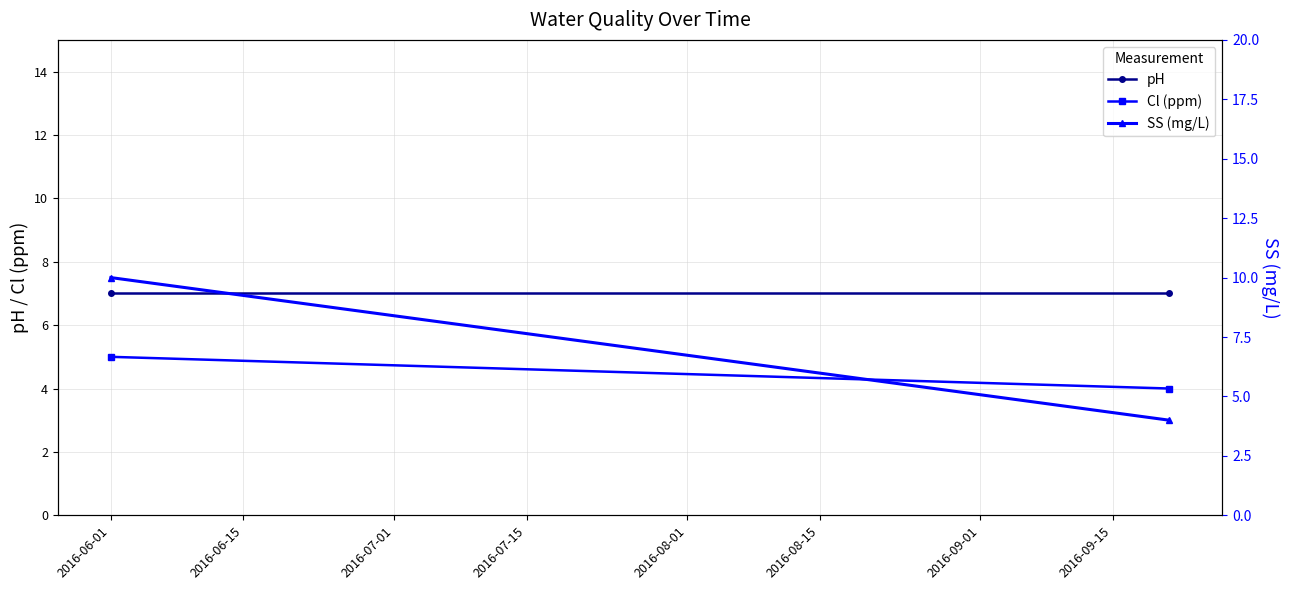

What is the sum of the pH values at 2016-06-15 and 2016-06-01?

14